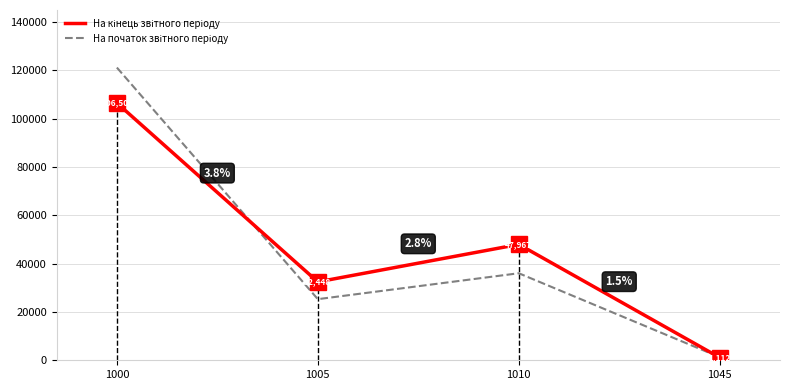

What is the greatest value displayed?

121171